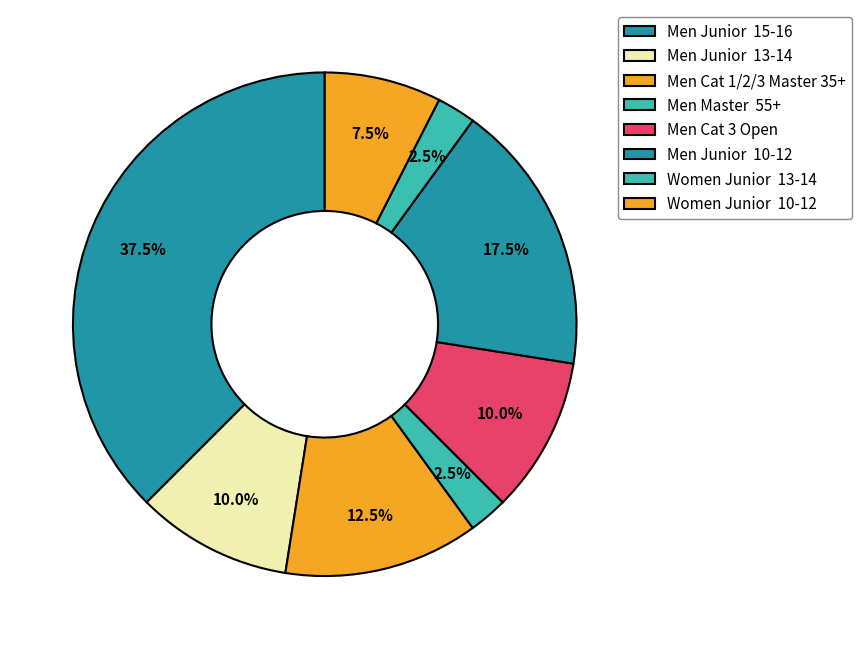

How many slices are in this pie chart?

8